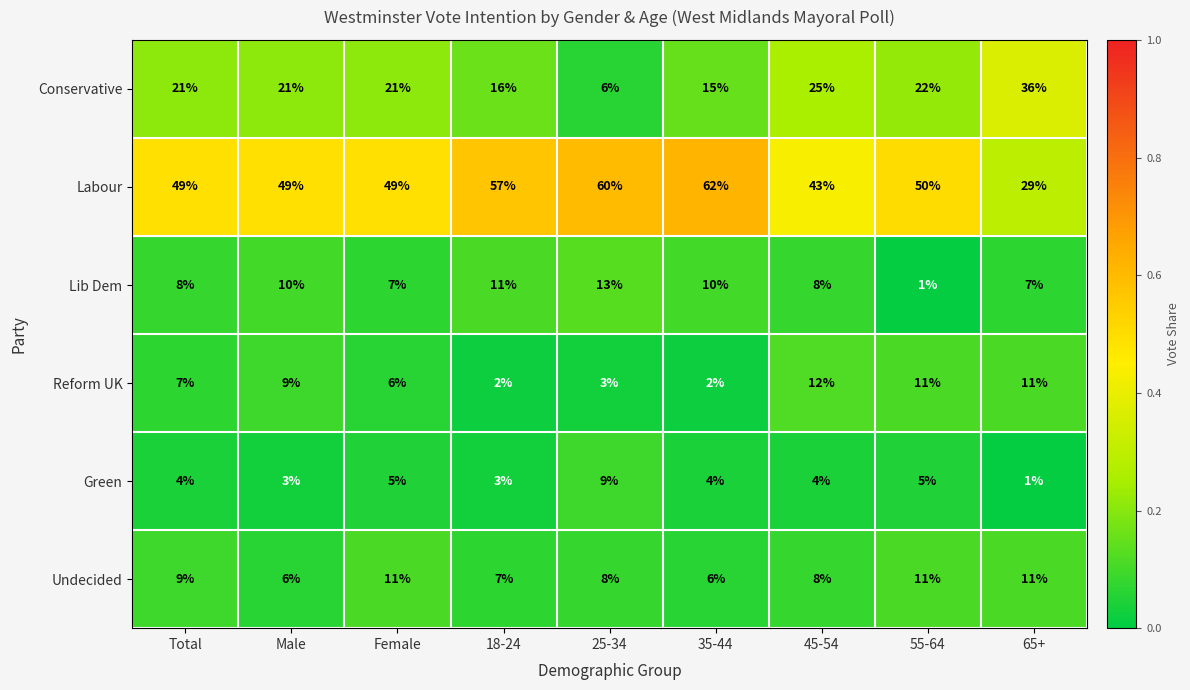

Is the value of Conservative at 18-24 greater than the value of Green at Total?

Yes